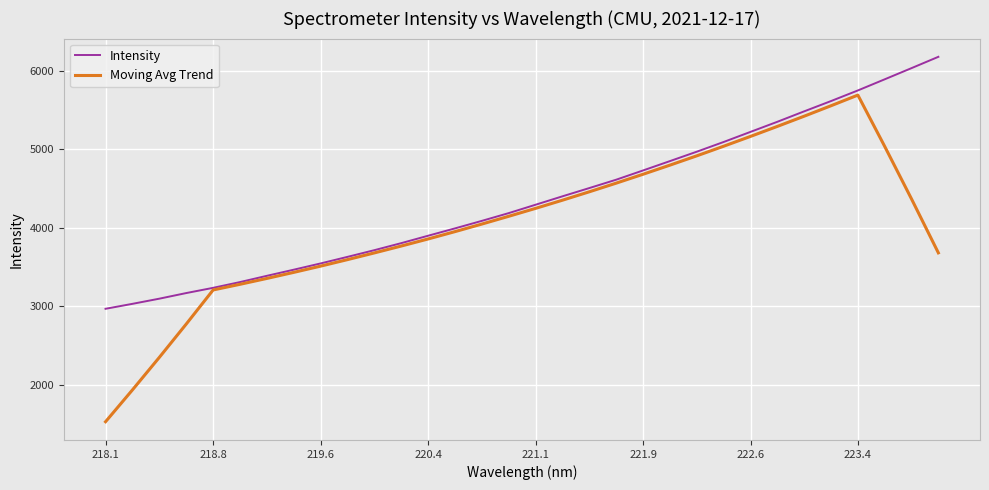

Is this an area chart (filled region under the line)?

No